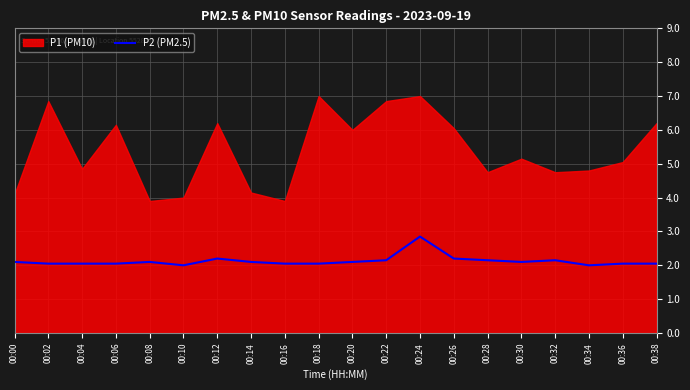

The P2 (PM2.5) series shows 3.2 at 00:22. True or false?

False